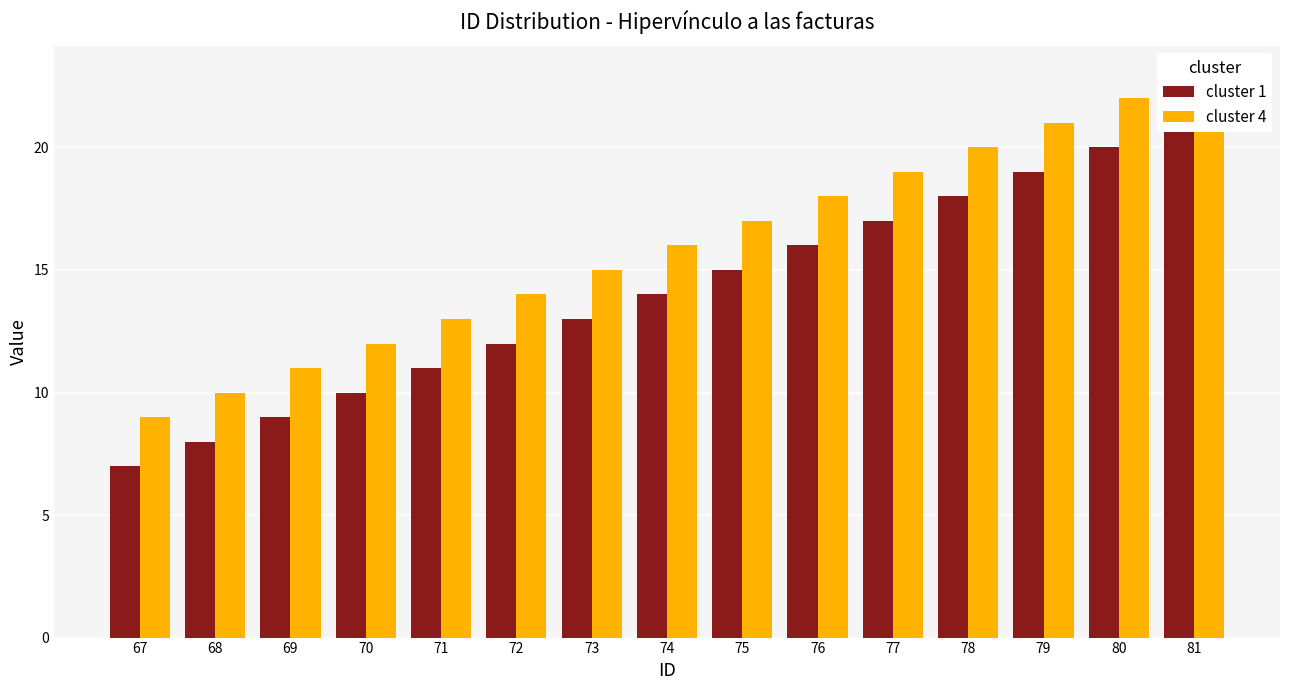

Does the chart contain stacked bars?

No